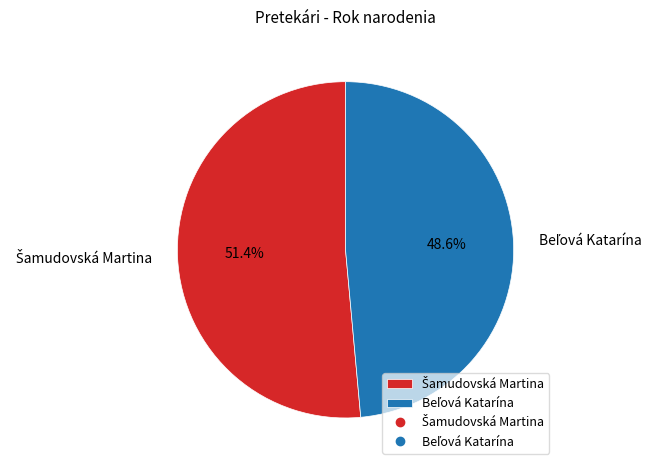

Does any single category account for the majority?

Yes